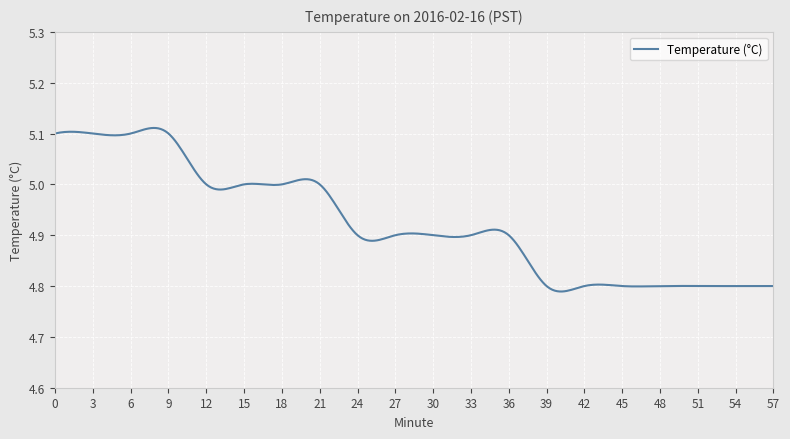

What is the difference between the maximum and minimum values?

0.3